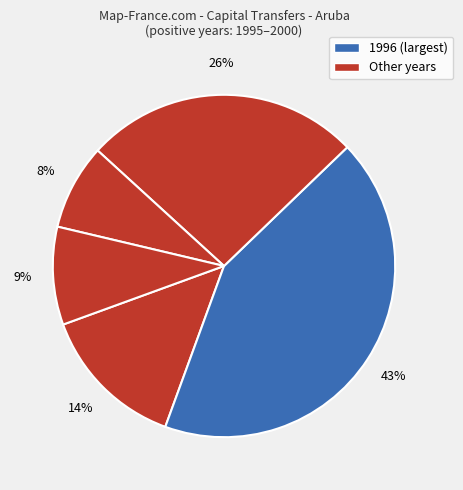

How many slices are in this pie chart?

5